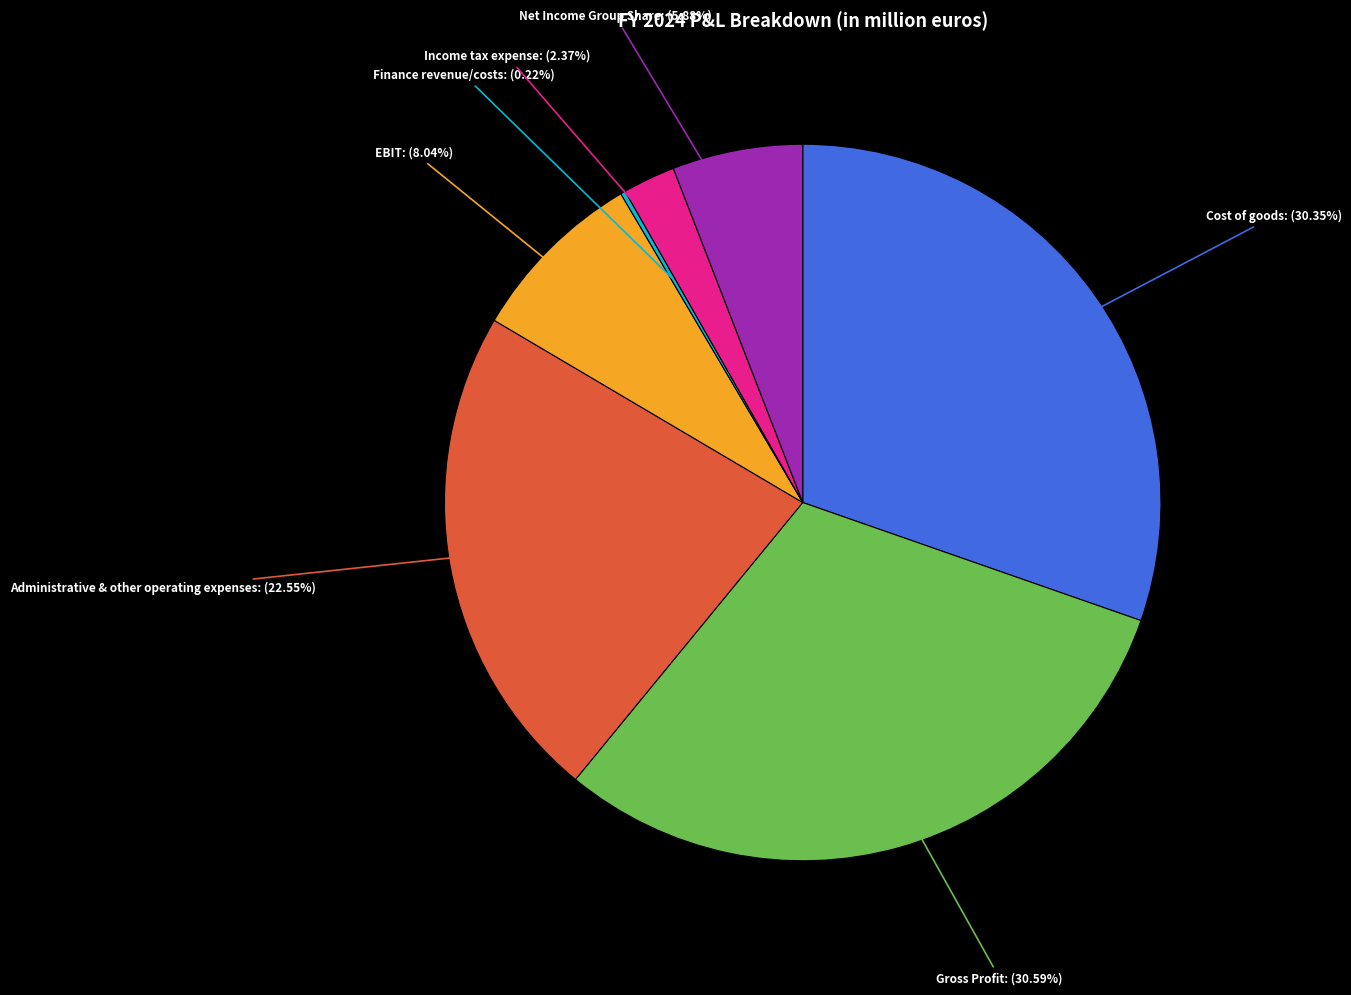

What percentage is the Net Income Group Share slice, to the nearest percent?

6%